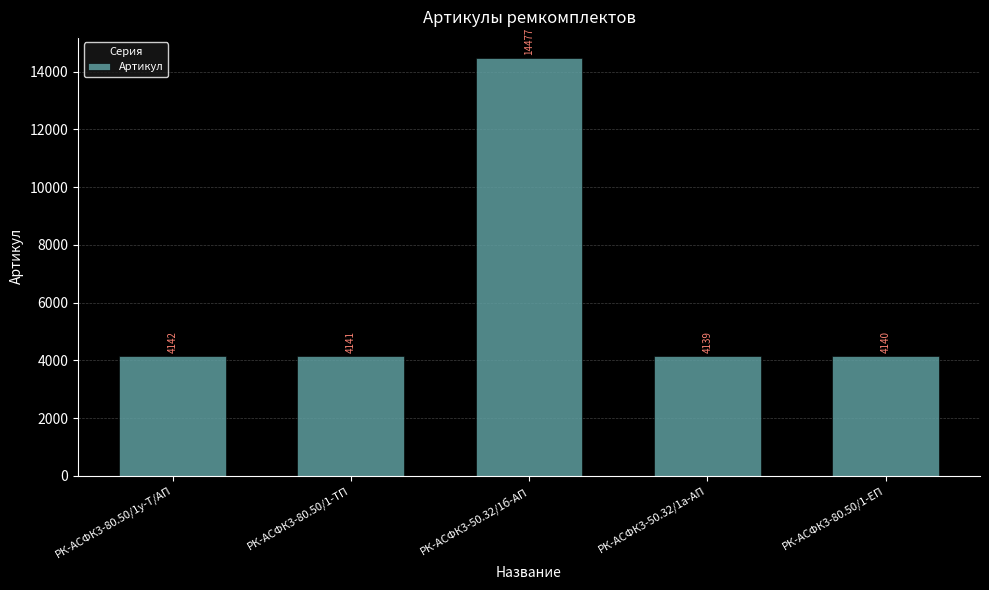

How many values are below 4141?

2